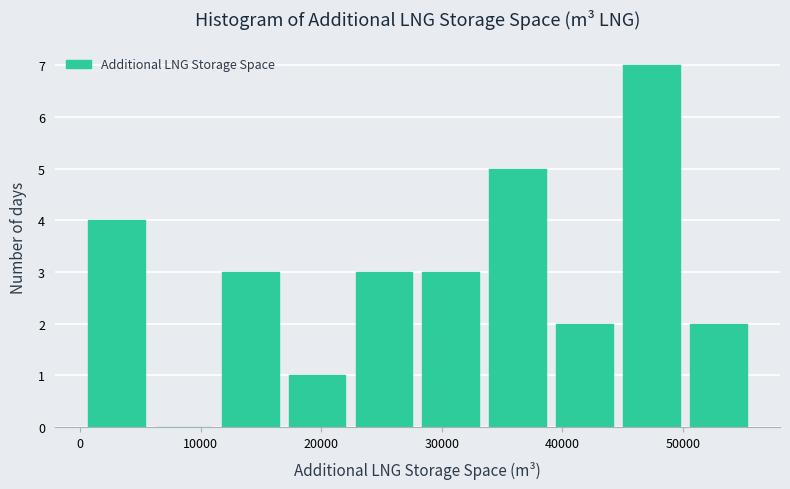

How tall is the bar that spans 40000 to 45000 on the x-axis? Neither the bar edges nor the heights are printed on the chart, so give them approximately, as read against the axes.

2